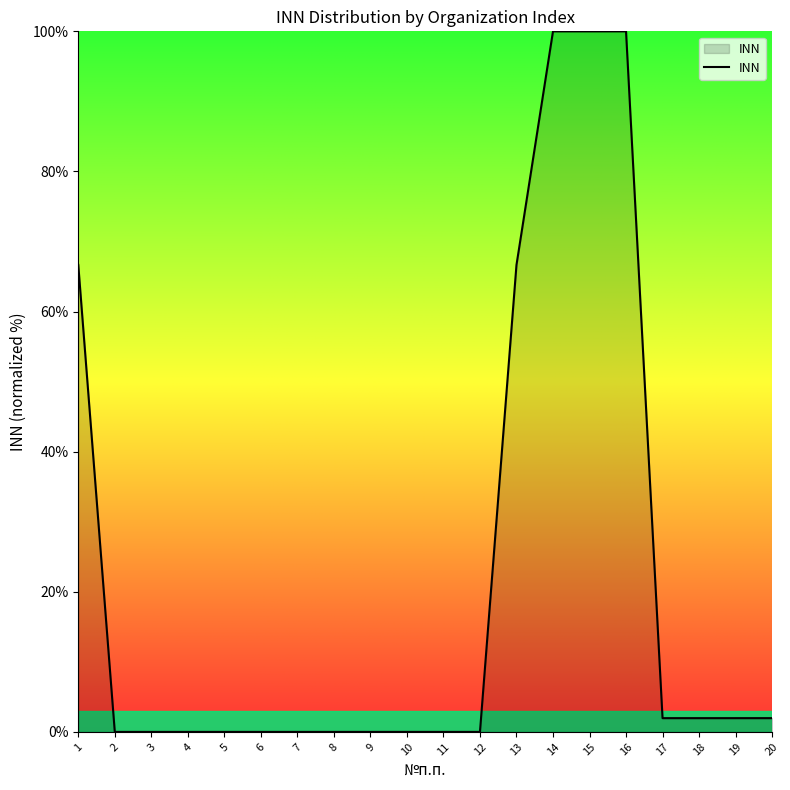

Count the number of data series in this chart.

1